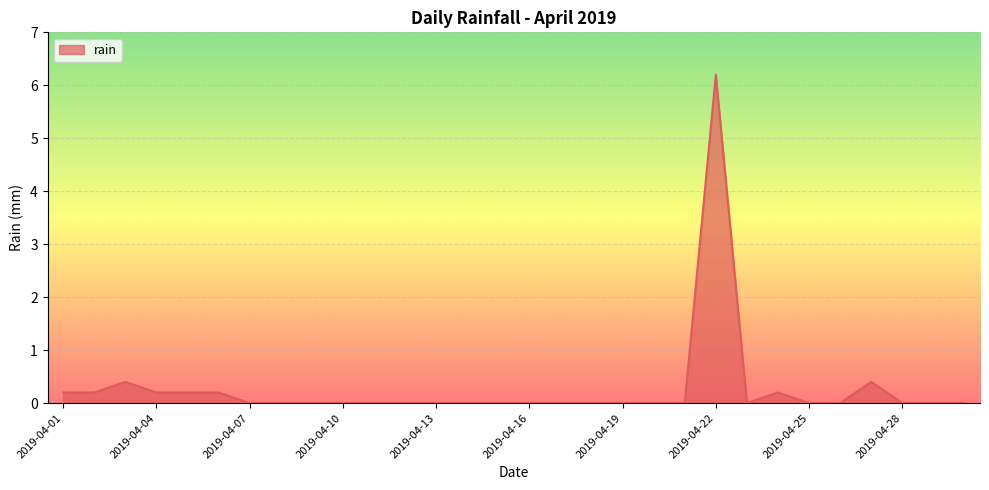

How many lines are shown in the chart?

1